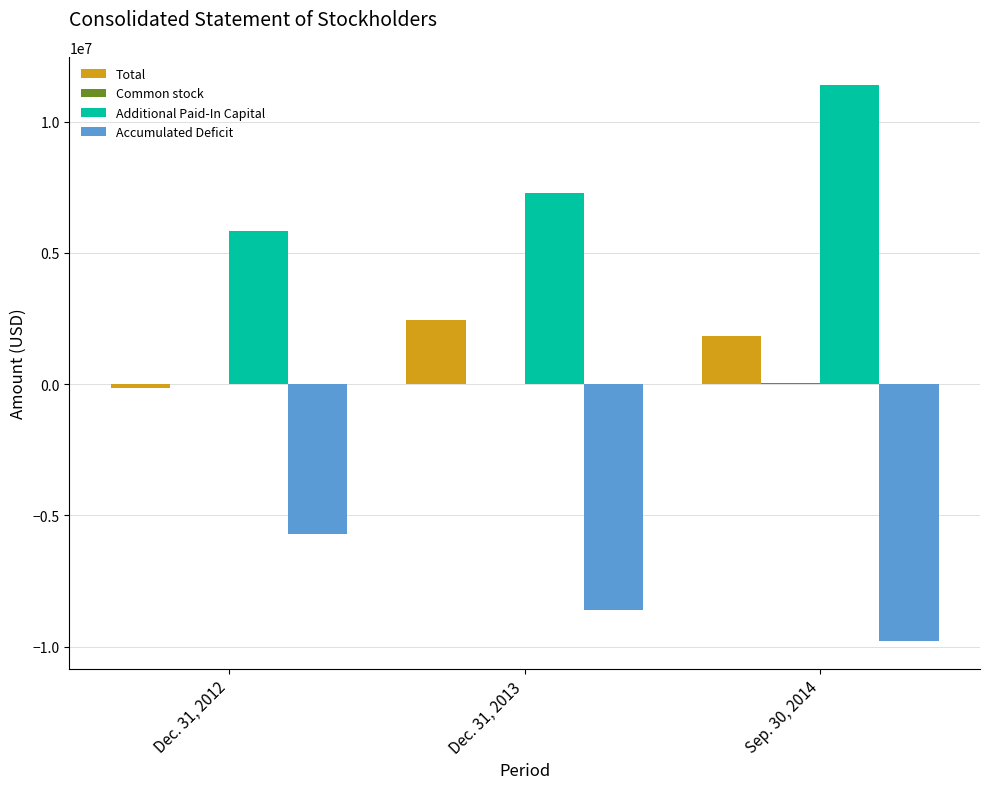

Are the bars grouped side by side (vs. stacked)?

Yes